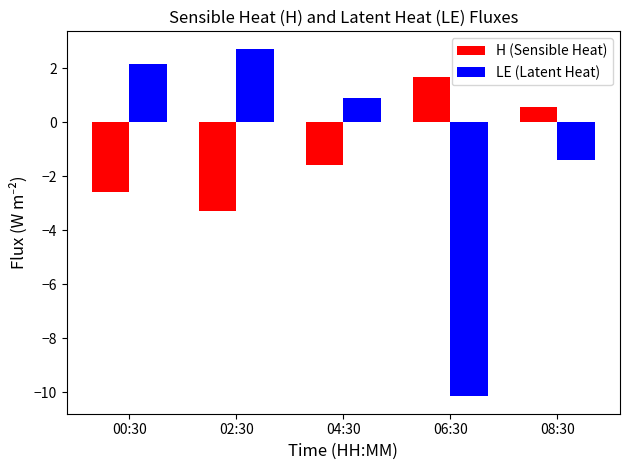

What is the average value of the H (Sensible Heat) series?

-1.0